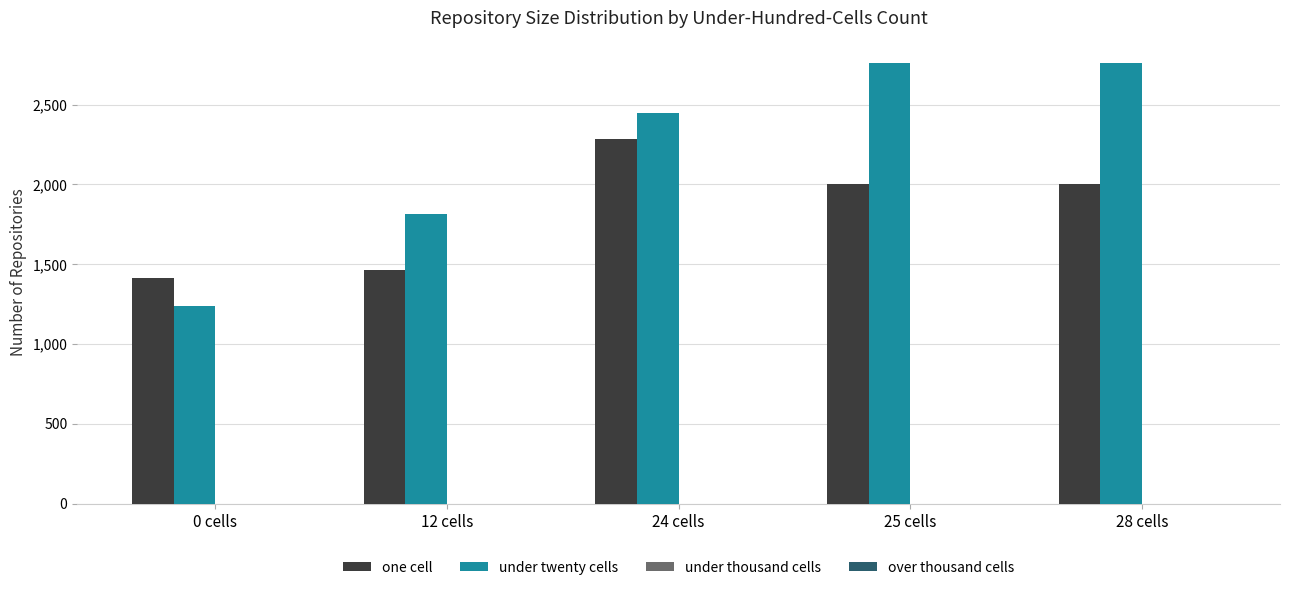

How many bars are there in total?

10